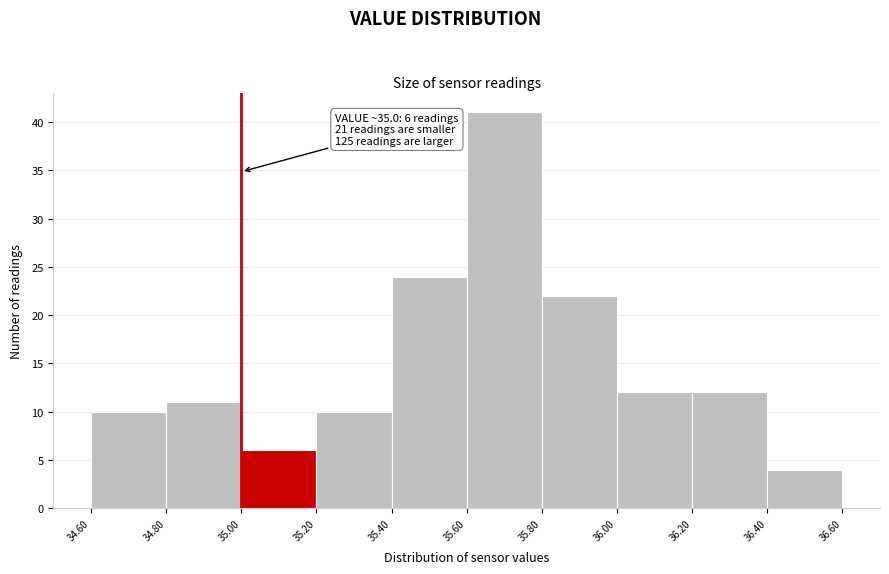

Over which range of the x-axis is the bar tallest?

35.60 to 35.80